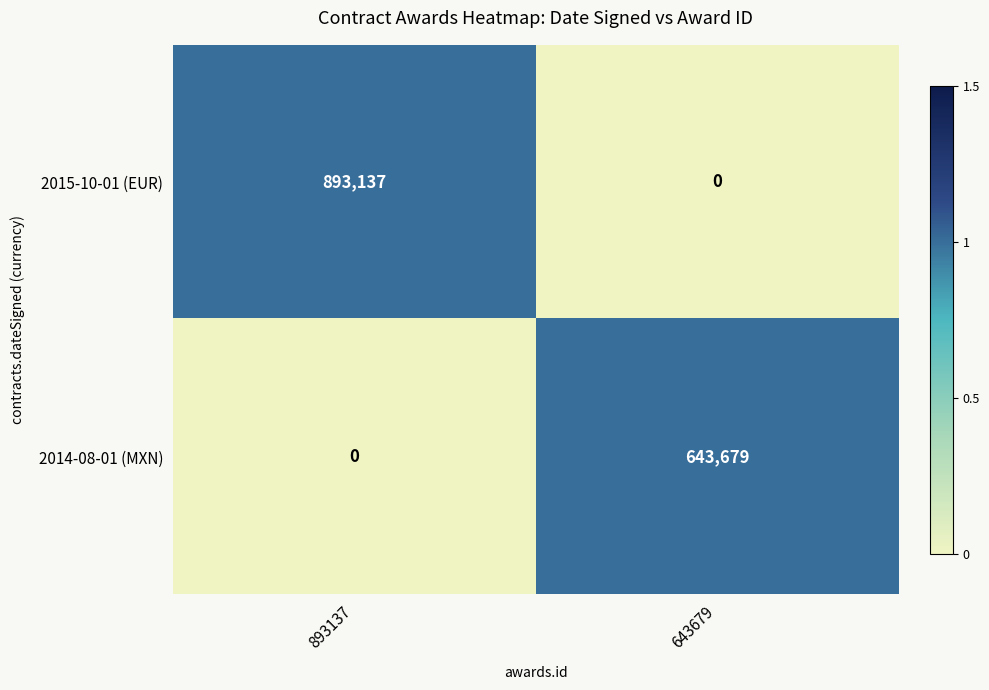

At 643679, list the series in order from smallest to largest.

2015-10-01 (EUR), 2014-08-01 (MXN)